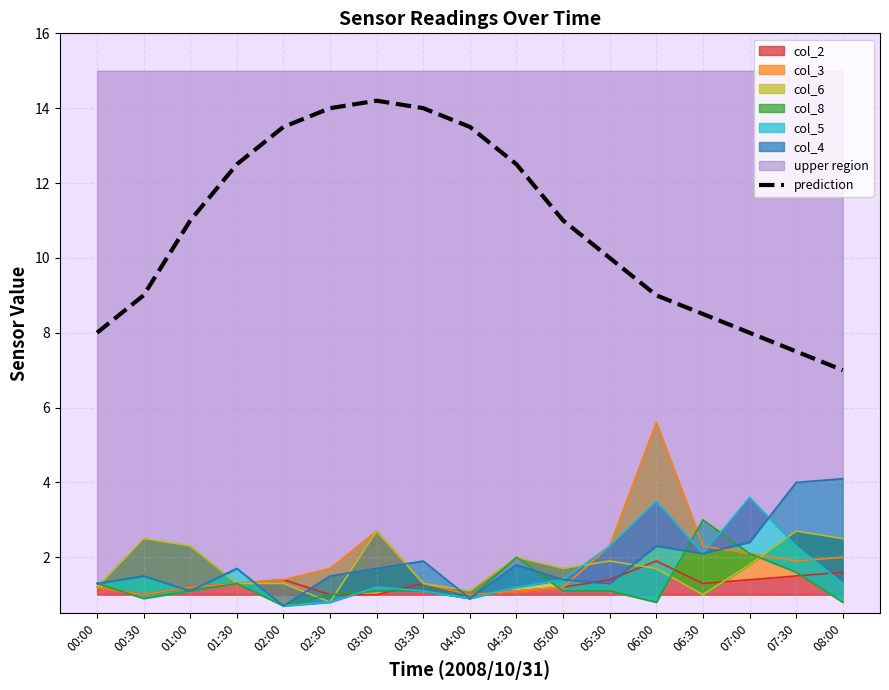

Reading left to right, extract all data points from this chart.

00:00=8.0	00:30=9.0	01:00=11.0	01:30=12.5	02:00=13.5	02:30=14.0	03:00=14.2	03:30=14.0	04:00=13.5	04:30=12.5	05:00=11.0	05:30=10.0	06:00=9.0	06:30=8.5	07:00=8.0	07:30=7.5	08:00=7.0